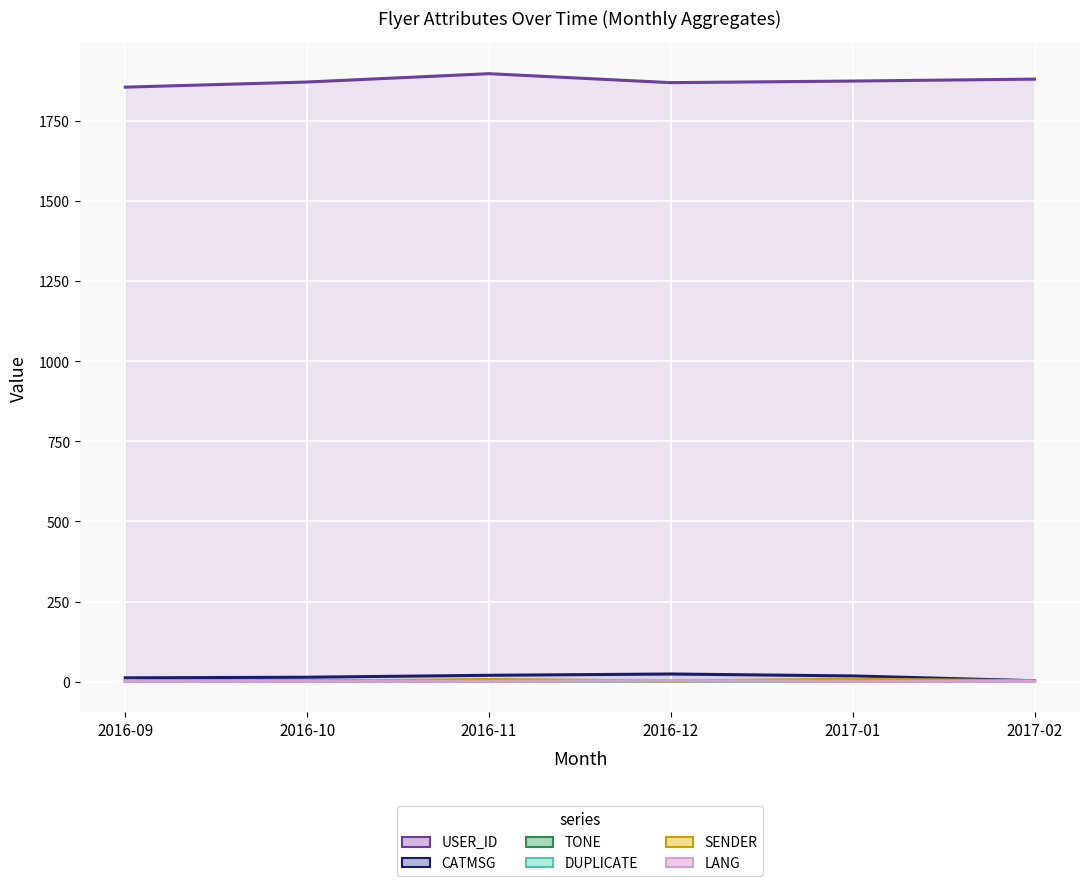

What is the label of the 3rd point from the right?

2016-12